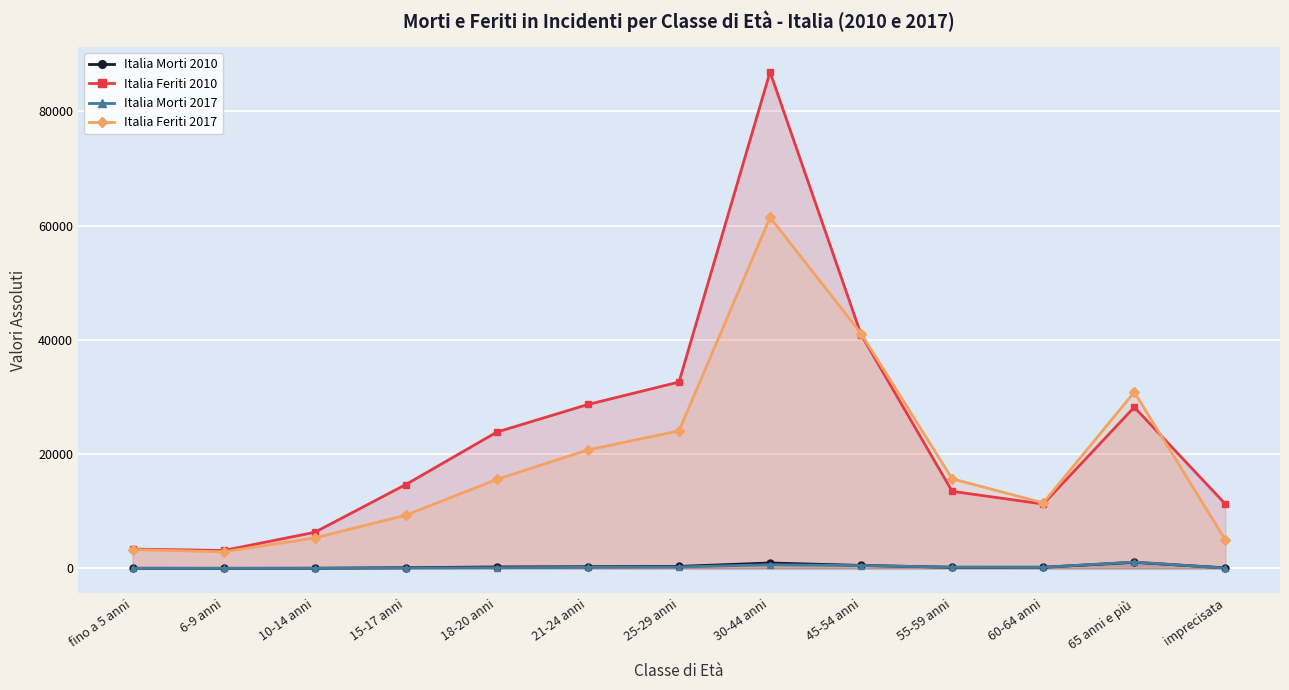

How many lines are shown in the chart?

4